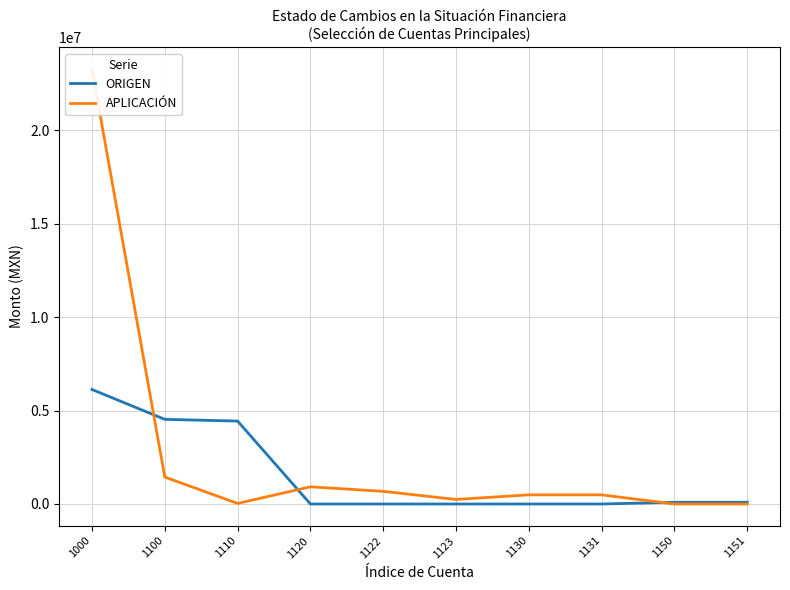

After their last crossing, which series has the higher values: APLICACIÓN or ORIGEN?

ORIGEN